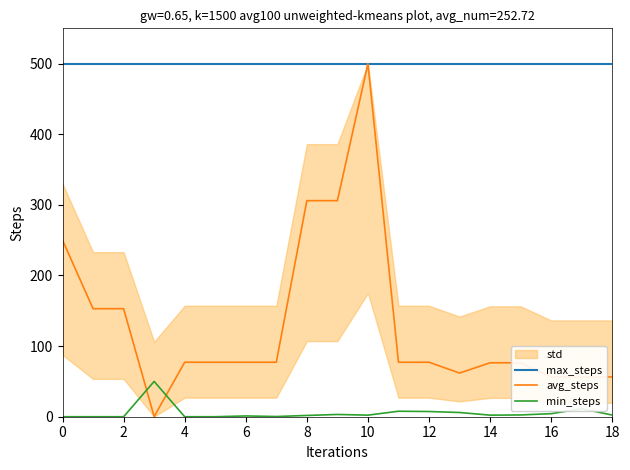

Is it true that max_steps equals 205.4 at 12?

False